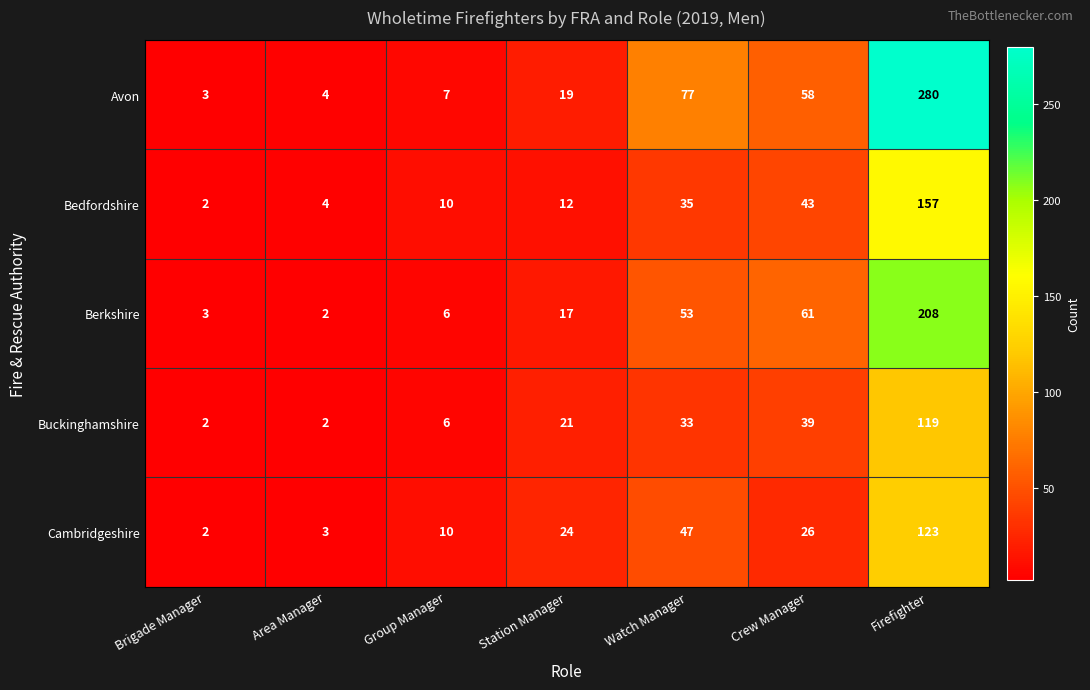

At which label is Bedfordshire closest to 79?

Crew Manager